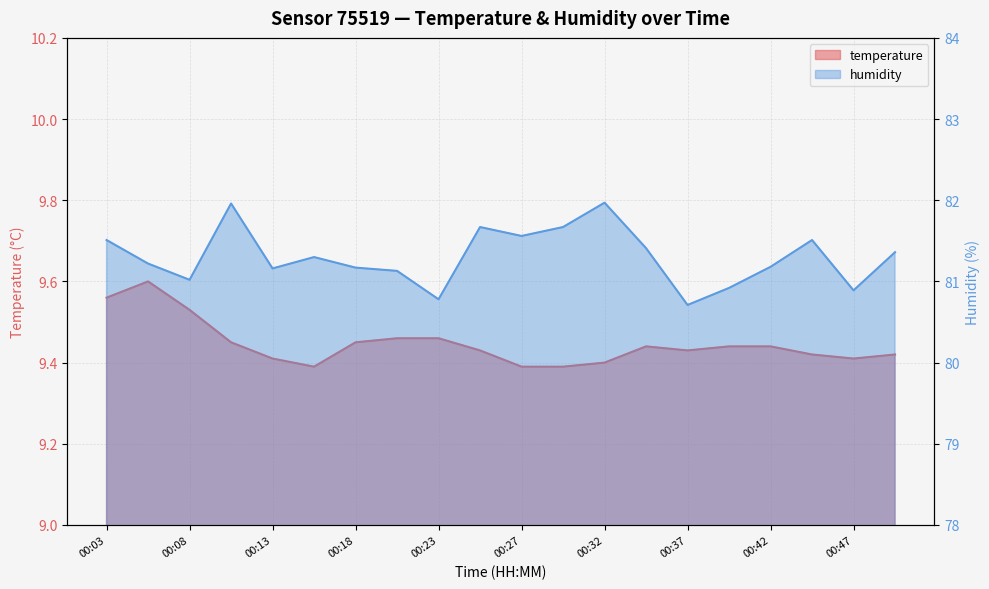

How many lines are shown in the chart?

2